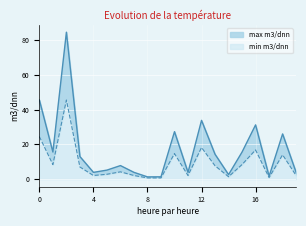

What is the highest value of the min m3/dnn series?

45.5